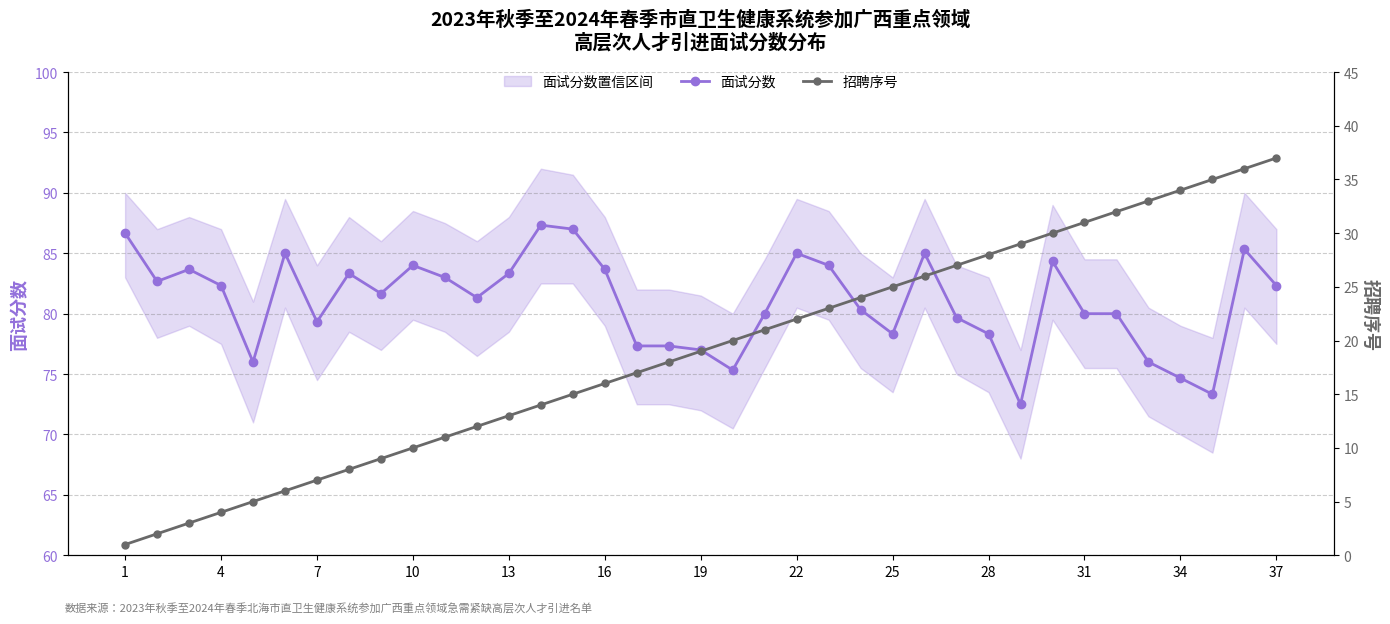

The value of 面试分数 at 1 is 86.7. True or false?

True